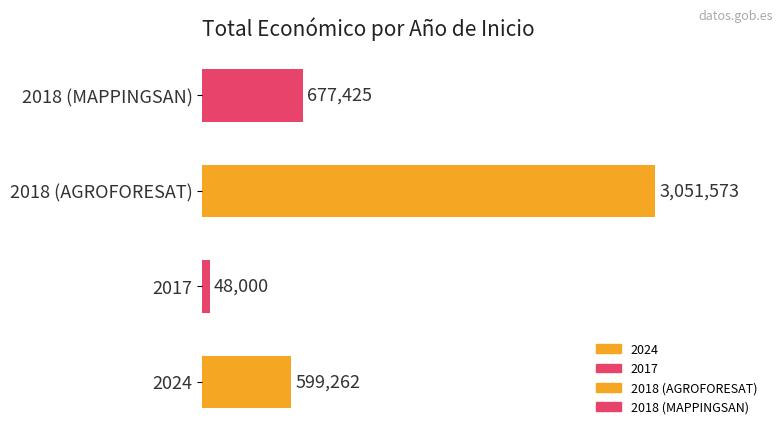

At which label is the value closest to 1549786?

2018 (MAPPINGSAN)